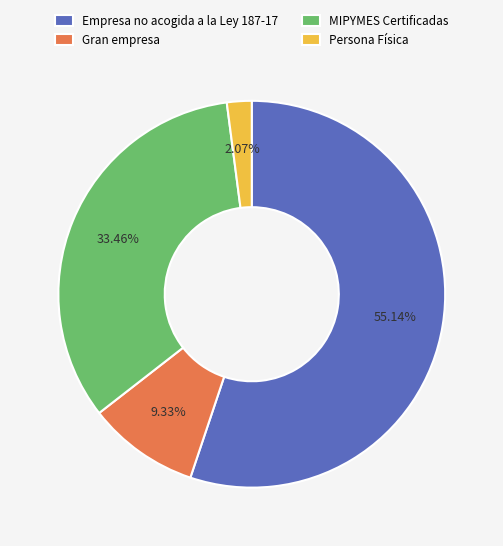

To the nearest percent, what portion does MIPYMES Certificadas represent?

33%